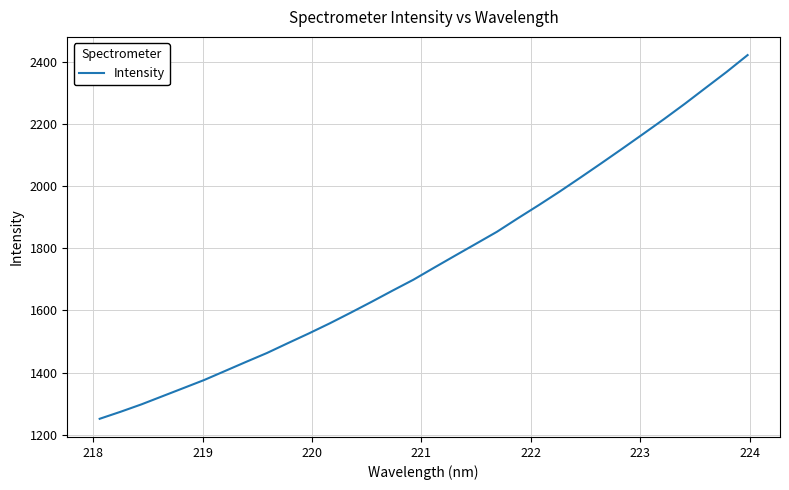

What is the maximum value shown in the chart?

2421.5